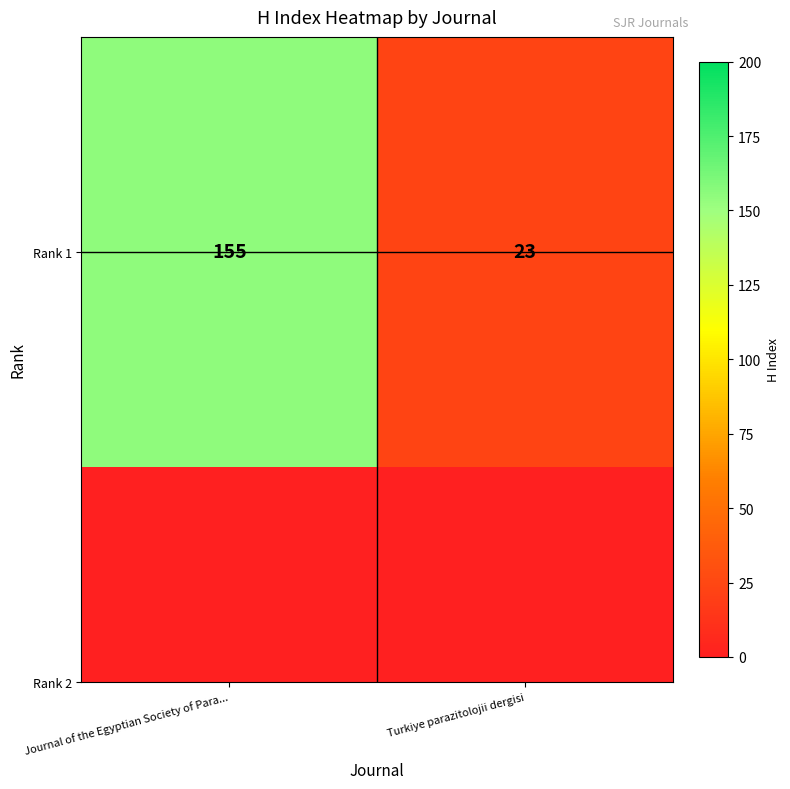

What is the sum of all values?

178